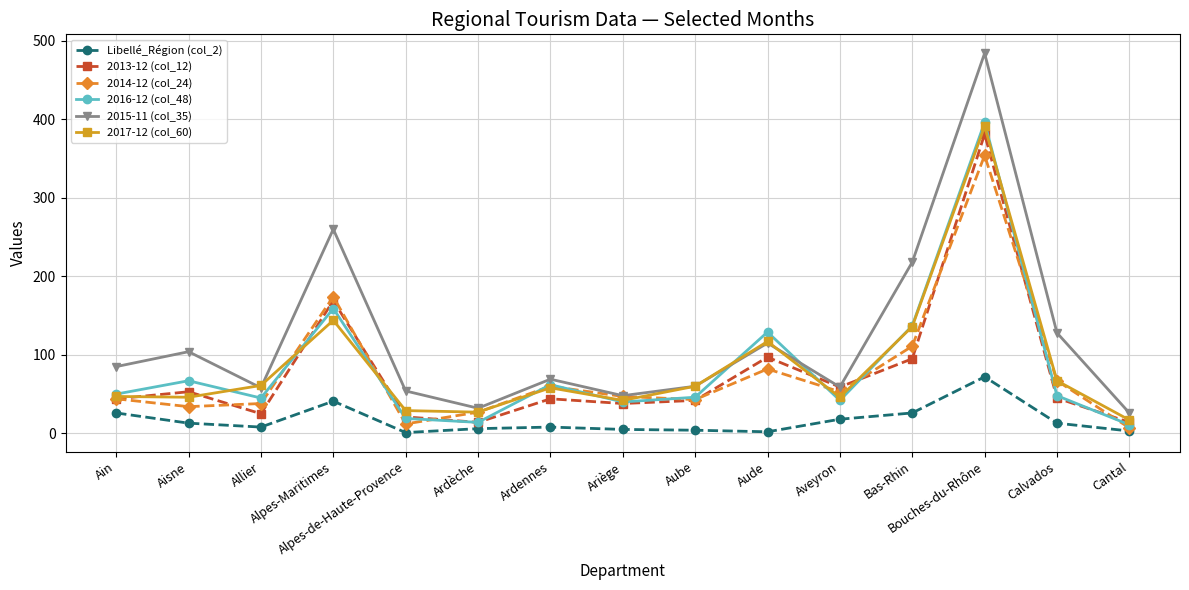

True or false: 2016-12 (col_48) has more than 2 interior local peaks.

True